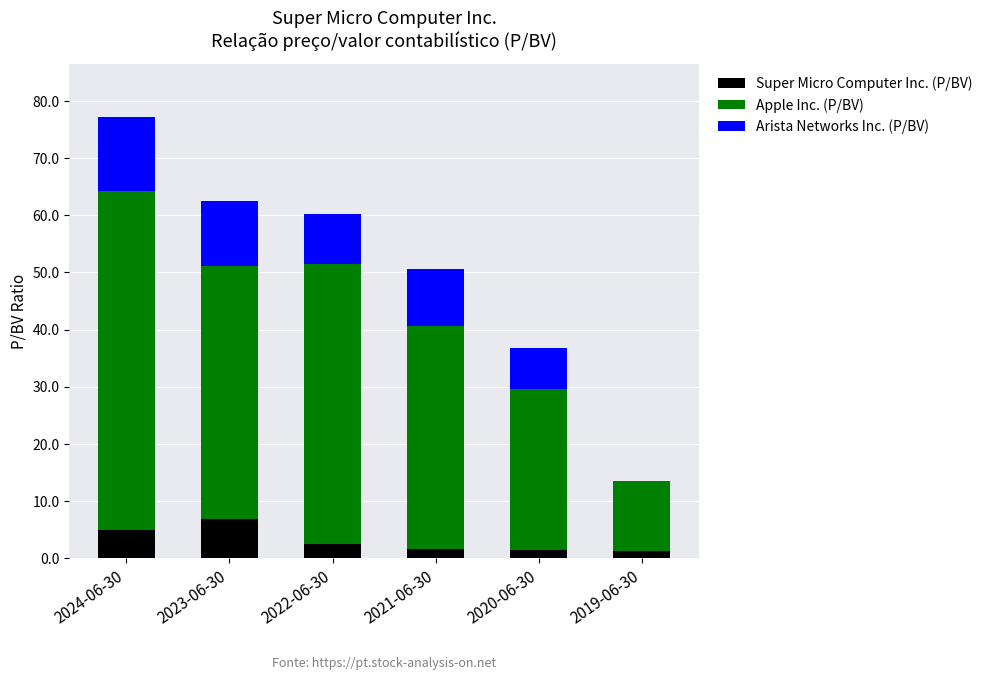

What are all the series names shown in the legend?

Super Micro Computer Inc. (P/BV), Apple Inc. (P/BV), Arista Networks Inc. (P/BV)